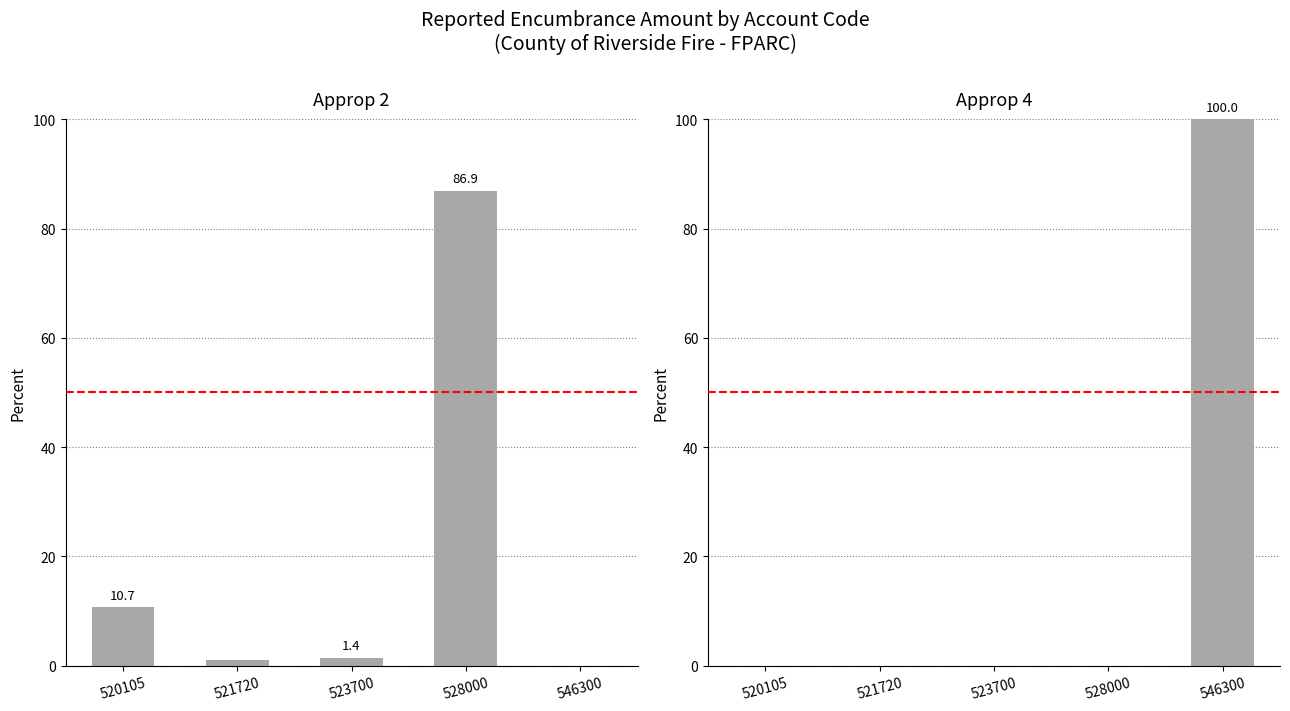

What is the spread (max minus min) of values at 521720?

1.0